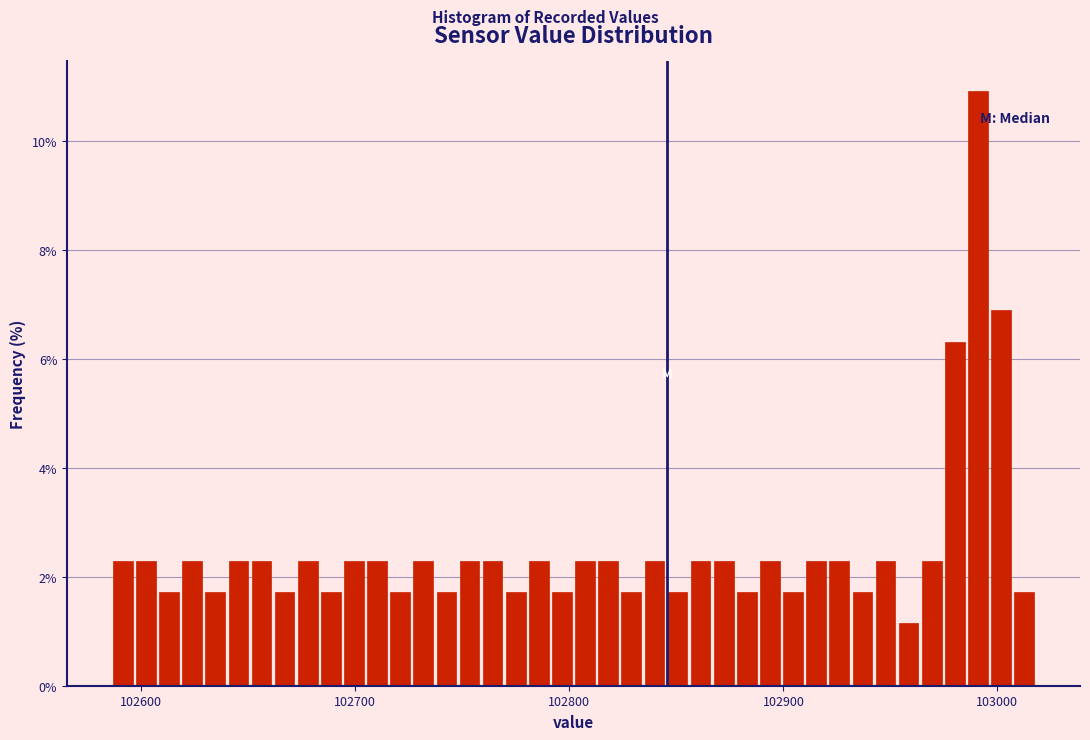

Around what value on the x-axis is the tallest bar? Give the approximate position of its centre, as read against the axis.

102990